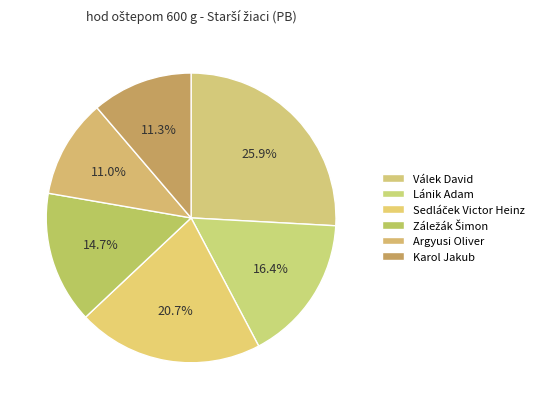

Count the number of slices in the pie.

6